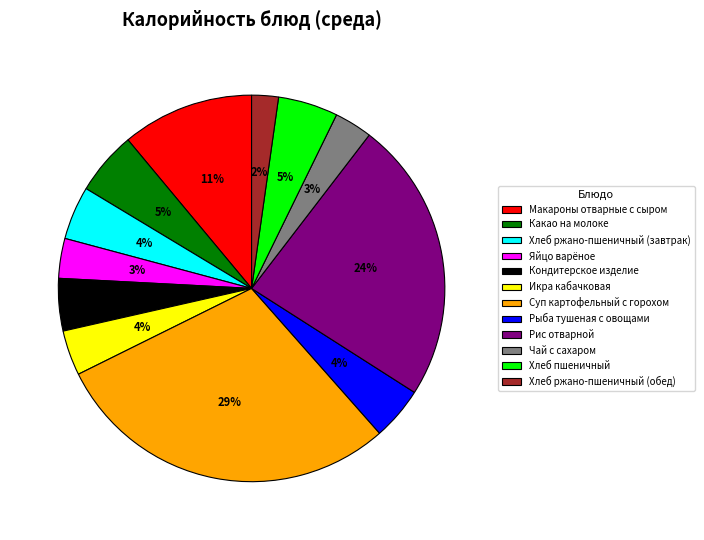

To the nearest percent, what portion does Какао на молоке represent?

5%